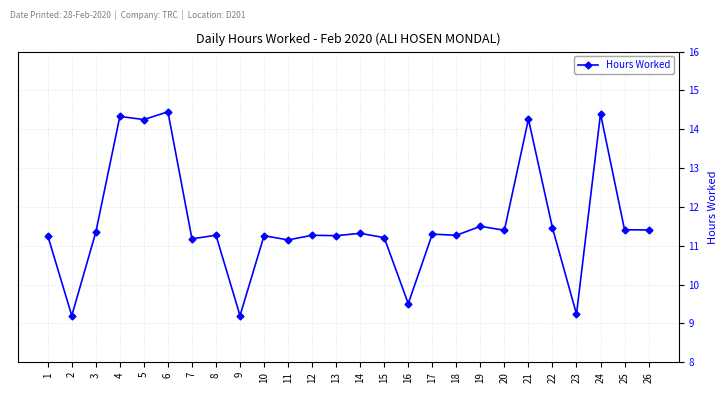

What is the sum of all values?

301.1